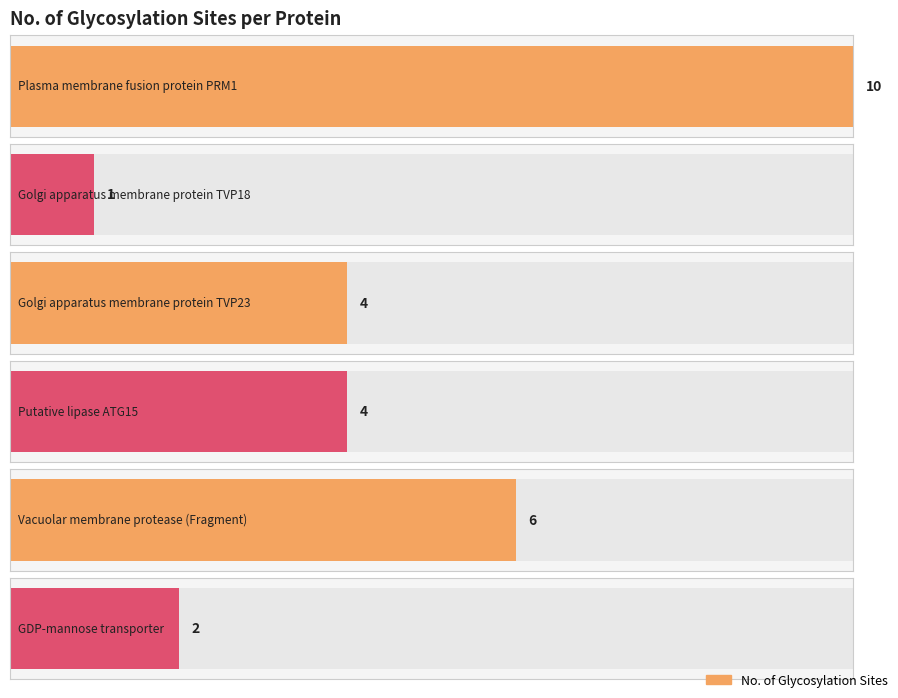

List the labels in order of value, smallest first.

Golgi apparatus membrane protein TVP18, GDP-mannose transporter, Golgi apparatus membrane protein TVP23, Putative lipase ATG15, Vacuolar membrane protease (Fragment), Plasma membrane fusion protein PRM1